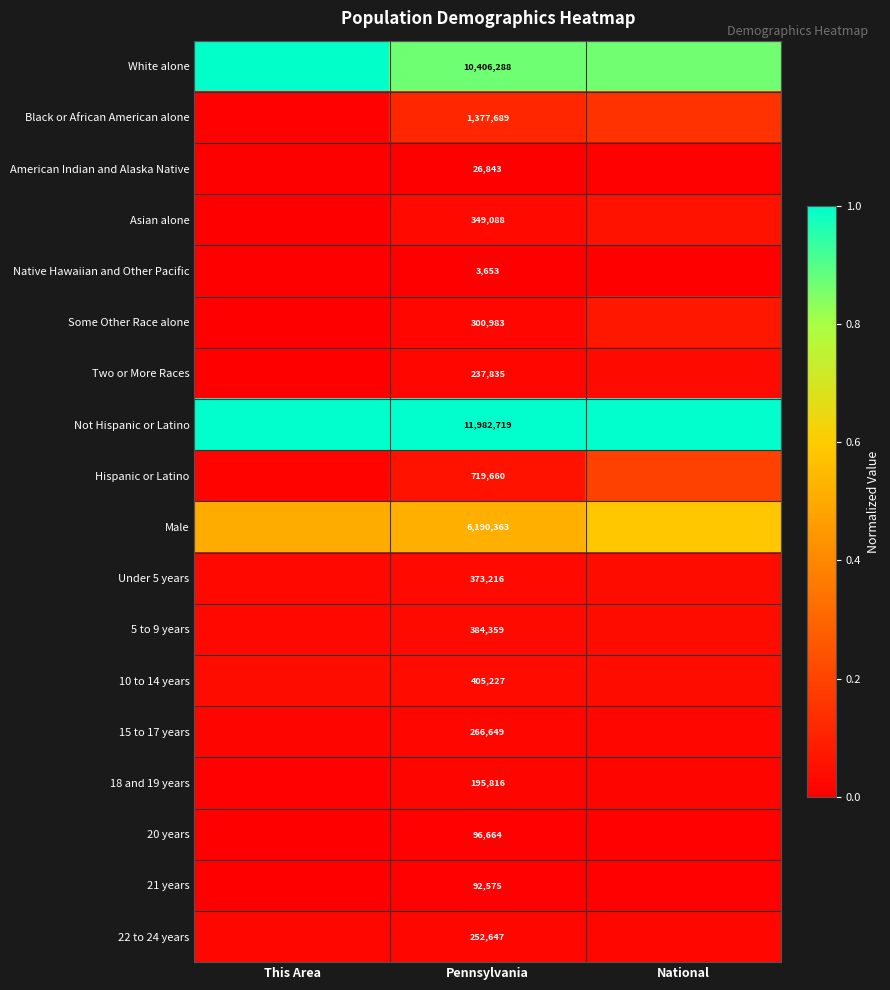

Which label corresponds to the smallest value in the chart?

This Area